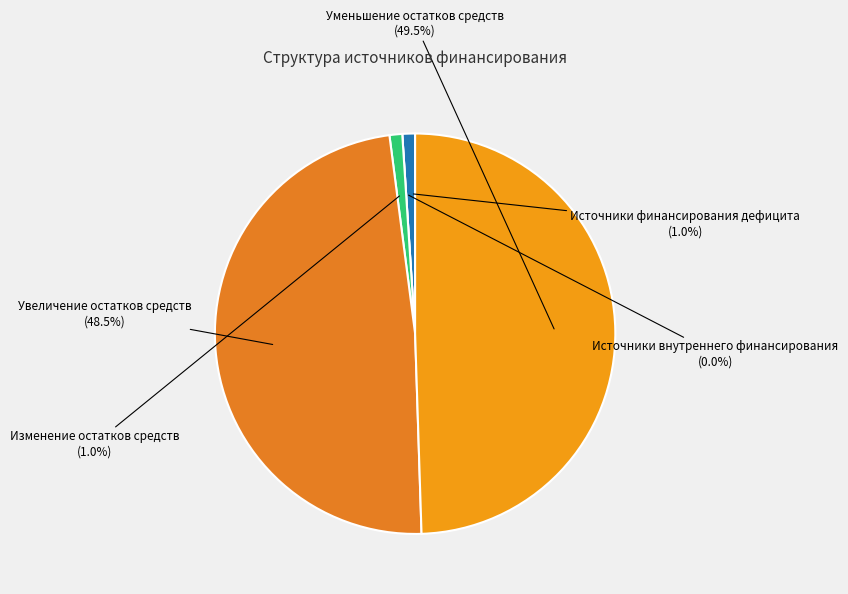

Does источники внутреннего финансирования account for over 50% of the chart?

No